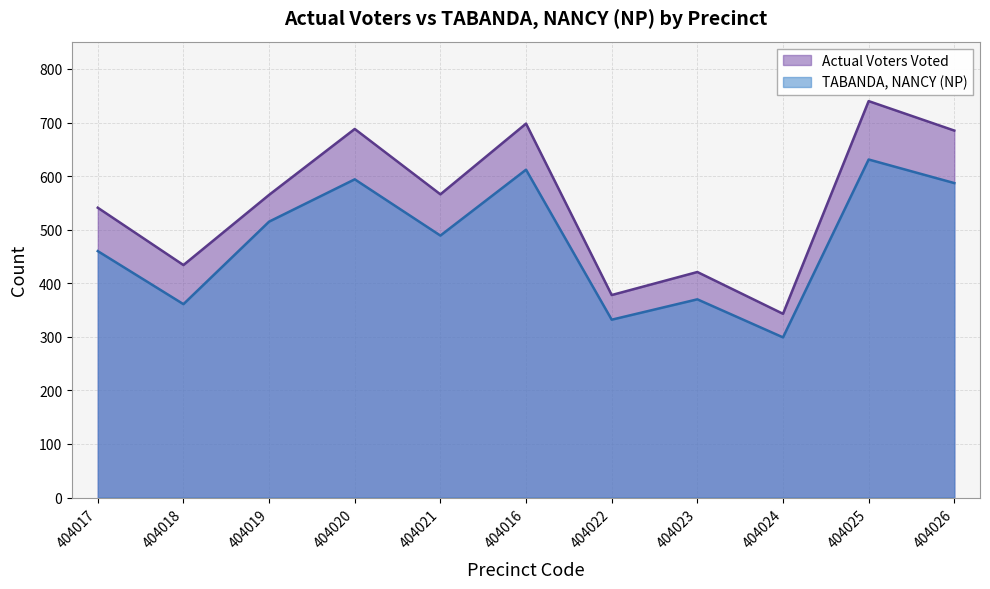

Where is the first local minimum for Actual Voters Voted?

404018